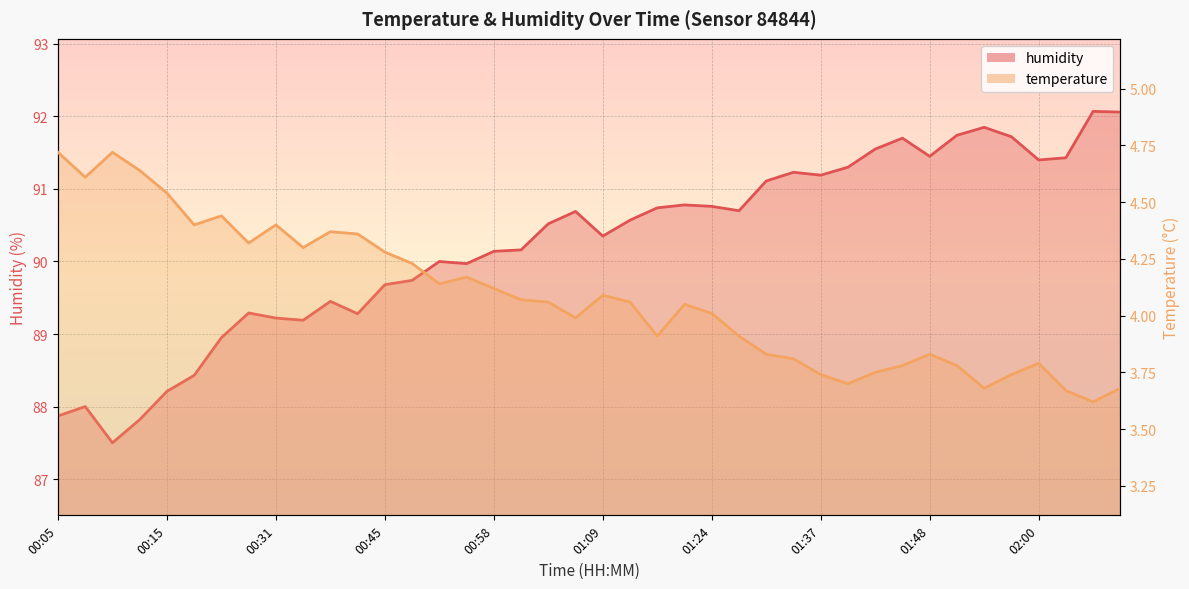

How many lines are shown in the chart?

2